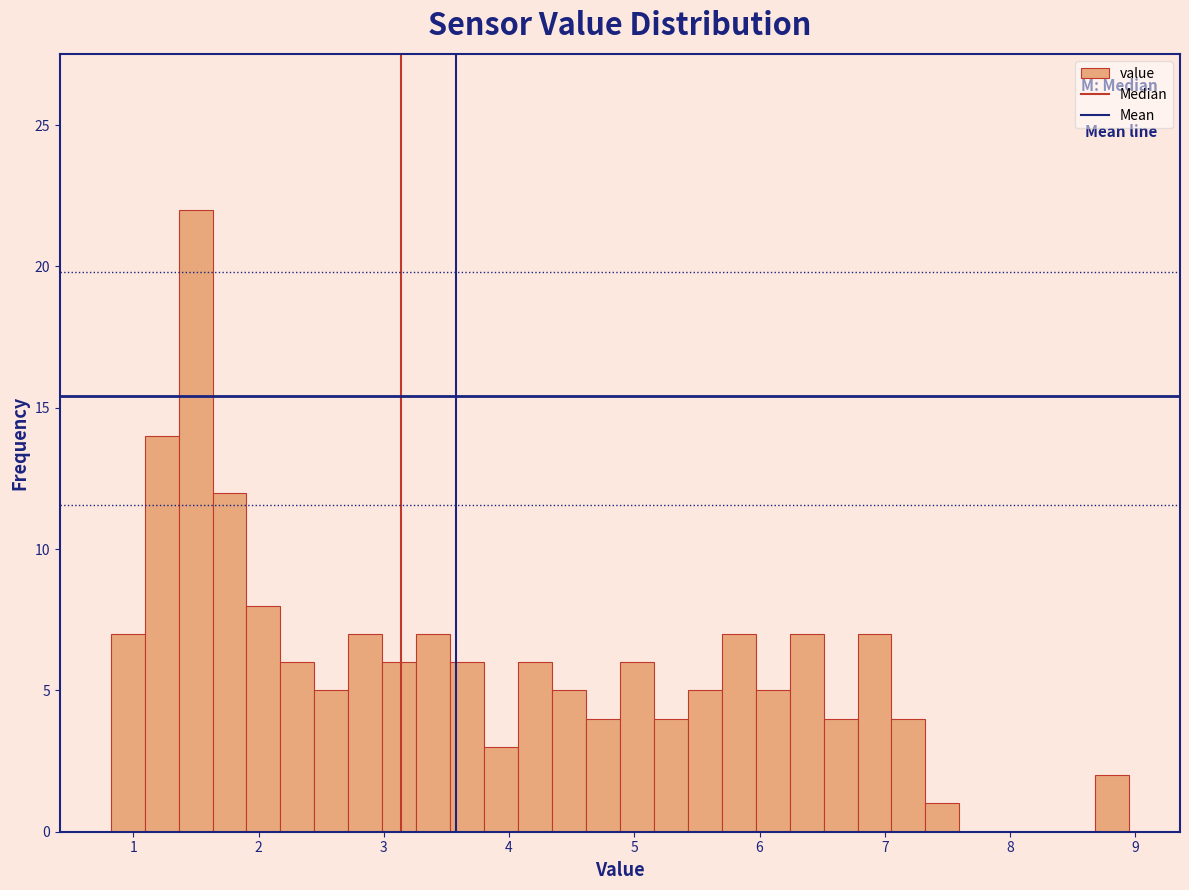

Read against the x-axis, roughly where is the centre of the tallest bar?

1.5